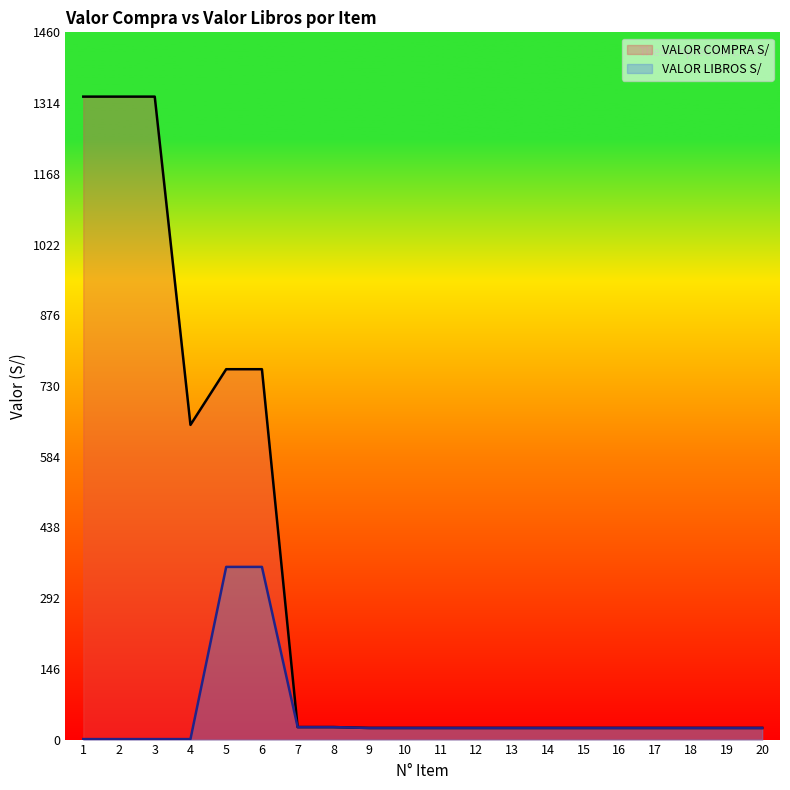

Reading right to left, transcribe all the data shown in this chart.

VALOR COMPRA S/: 20=24.0	19=24.0	18=24.0	17=24.0	16=24.0	15=24.0	14=24.0	13=24.0	12=24.0	11=24.0	10=24.0	9=24.0	8=25.8	7=25.8	6=765.0	5=765.0	4=650.0	3=1328.0	2=1328.0	1=1328.0
VALOR LIBROS S/: 20=24.0	19=24.0	18=24.0	17=24.0	16=24.0	15=24.0	14=24.0	13=24.0	12=24.0	11=24.0	10=24.0	9=24.0	8=25.8	7=25.8	6=356.7	5=356.7	4=1.0	3=1.0	2=1.0	1=1.0